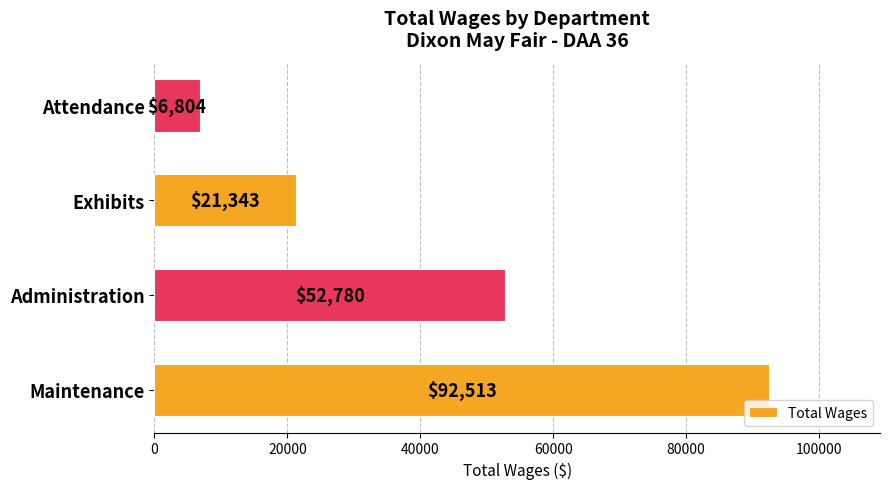

Count the values in the range 21343 to 92513.

3